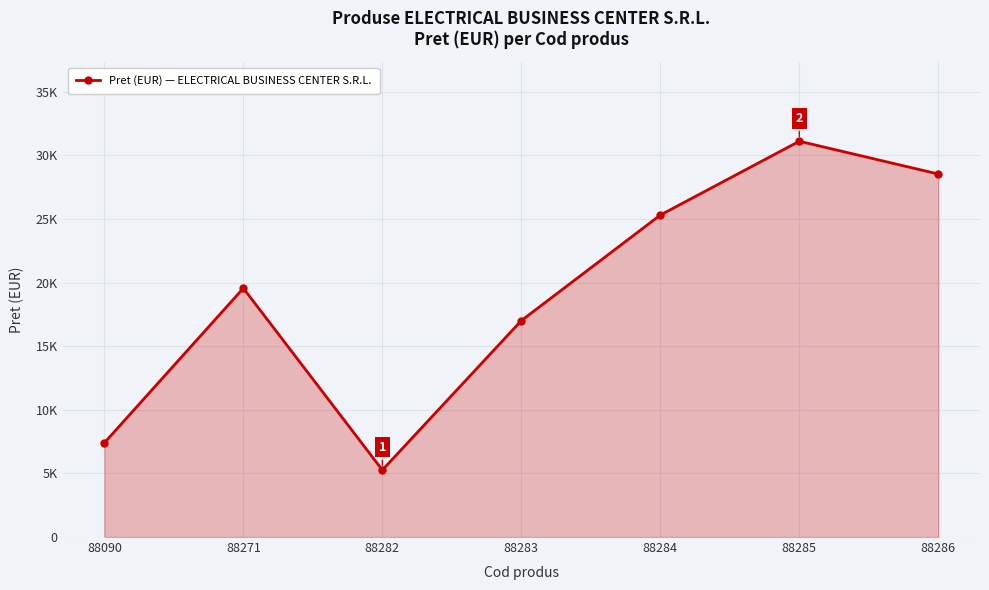

Rank the categories by value from lowest to highest.

88282, 88090, 88283, 88271, 88284, 88286, 88285